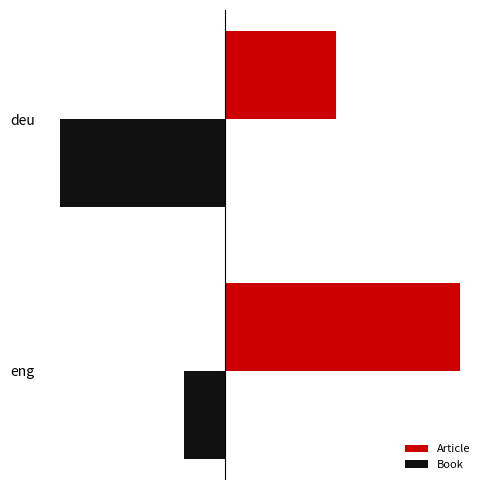

What is the smallest value displayed?

-12